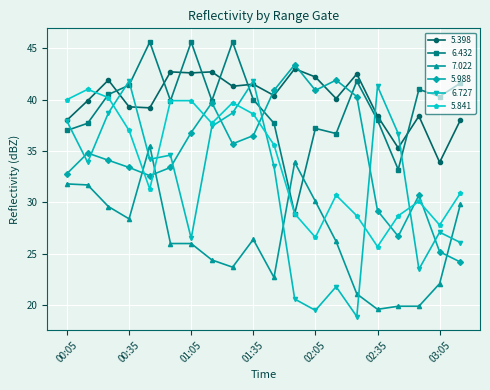

Which series has the largest range (max minus min)?

6.727